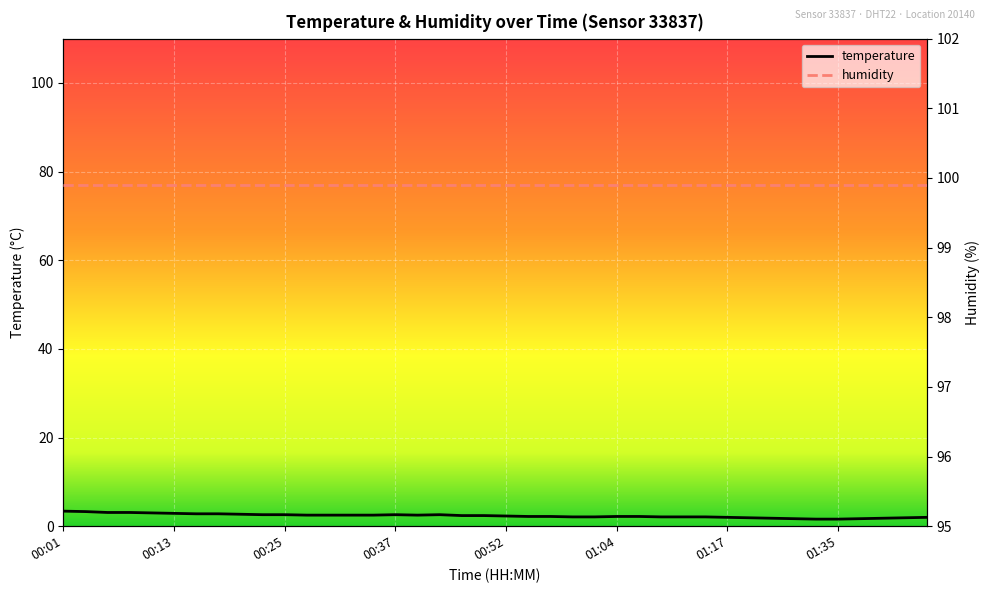

Where is the first local minimum for temperature?

16